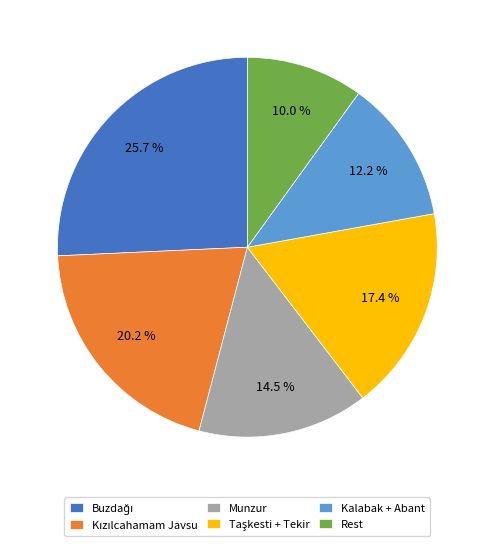

How many slices are in this pie chart?

6